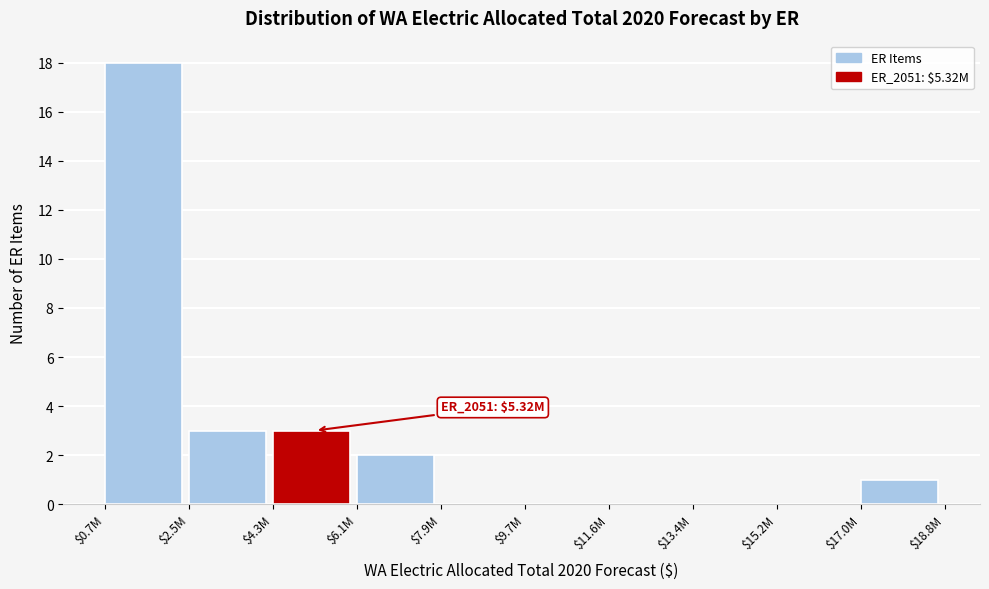

Which category has the highest value across all series?

$0.7M